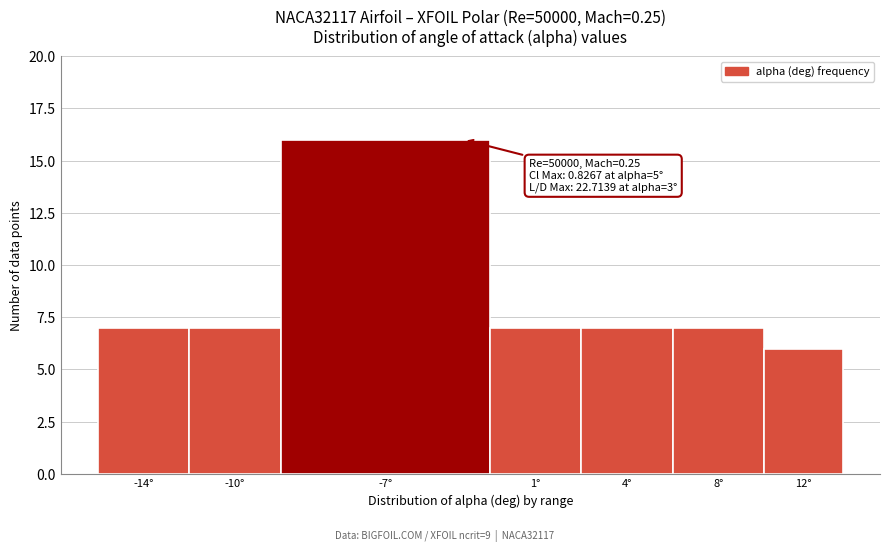

Reading right to left, list all the values displayed in this chart.

6	7	7	7	16	7	7